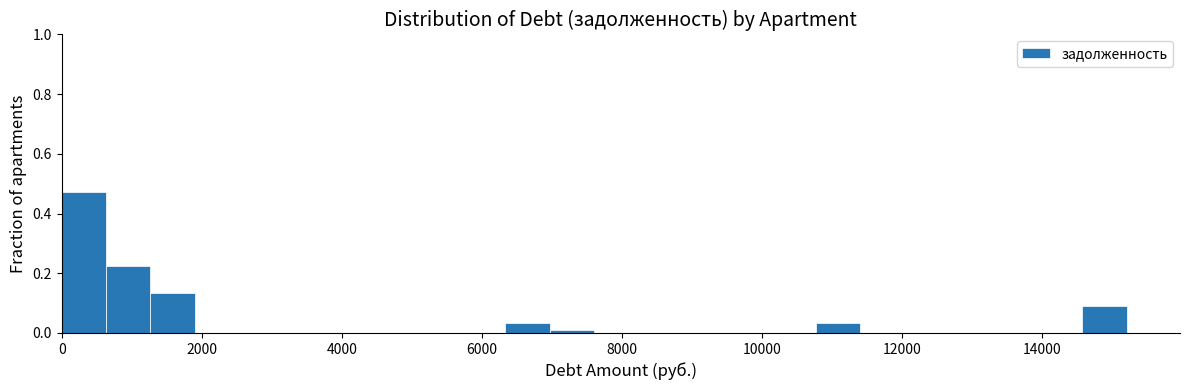

Read against the x-axis, roughly where is the centre of the tallest bar?

400